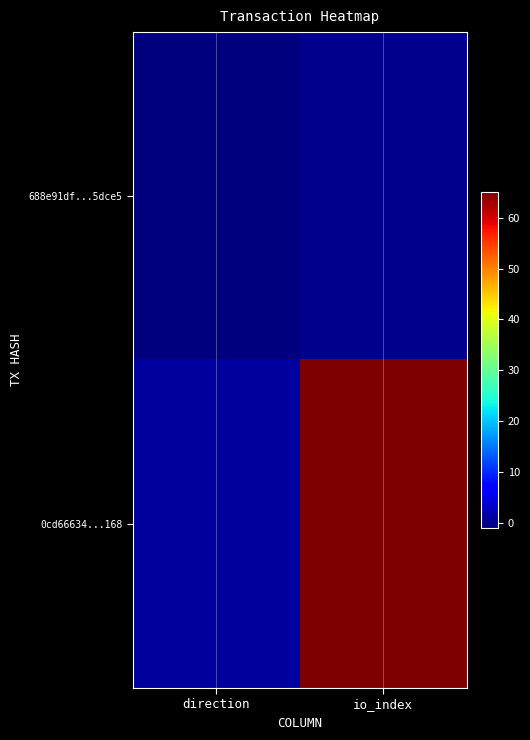

Rank the series by their average value, from highest to lowest.

0cd66634...168, 688e91df...5dce5